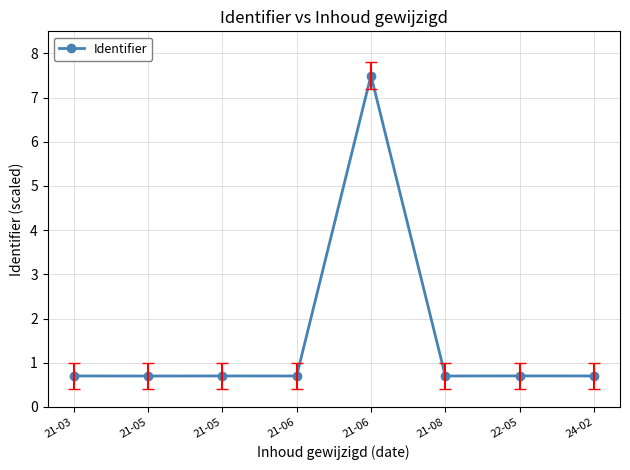

How many lines are shown in the chart?

1